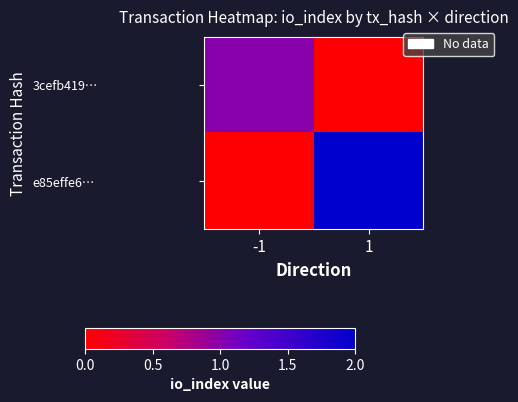

Reading left to right, transcribe all the data shown in this chart.

3cefb419…: -1=1	1=0
e85effe6…: -1=0	1=2